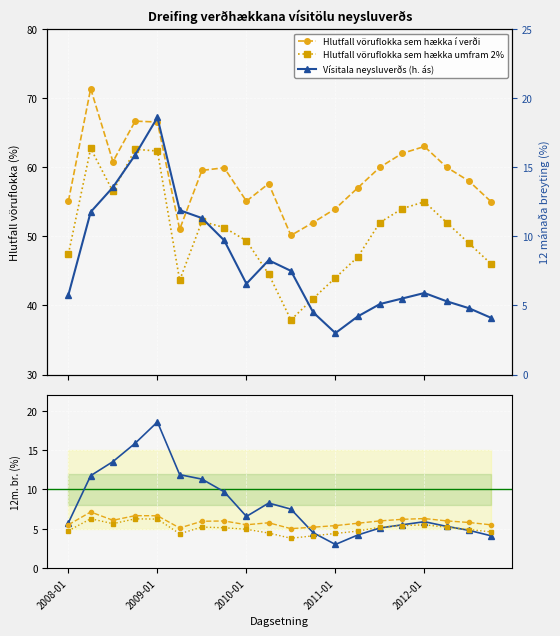

What is the sum of all Hlutfall vöruflokka sem hækka umfram 2% values?

101.0